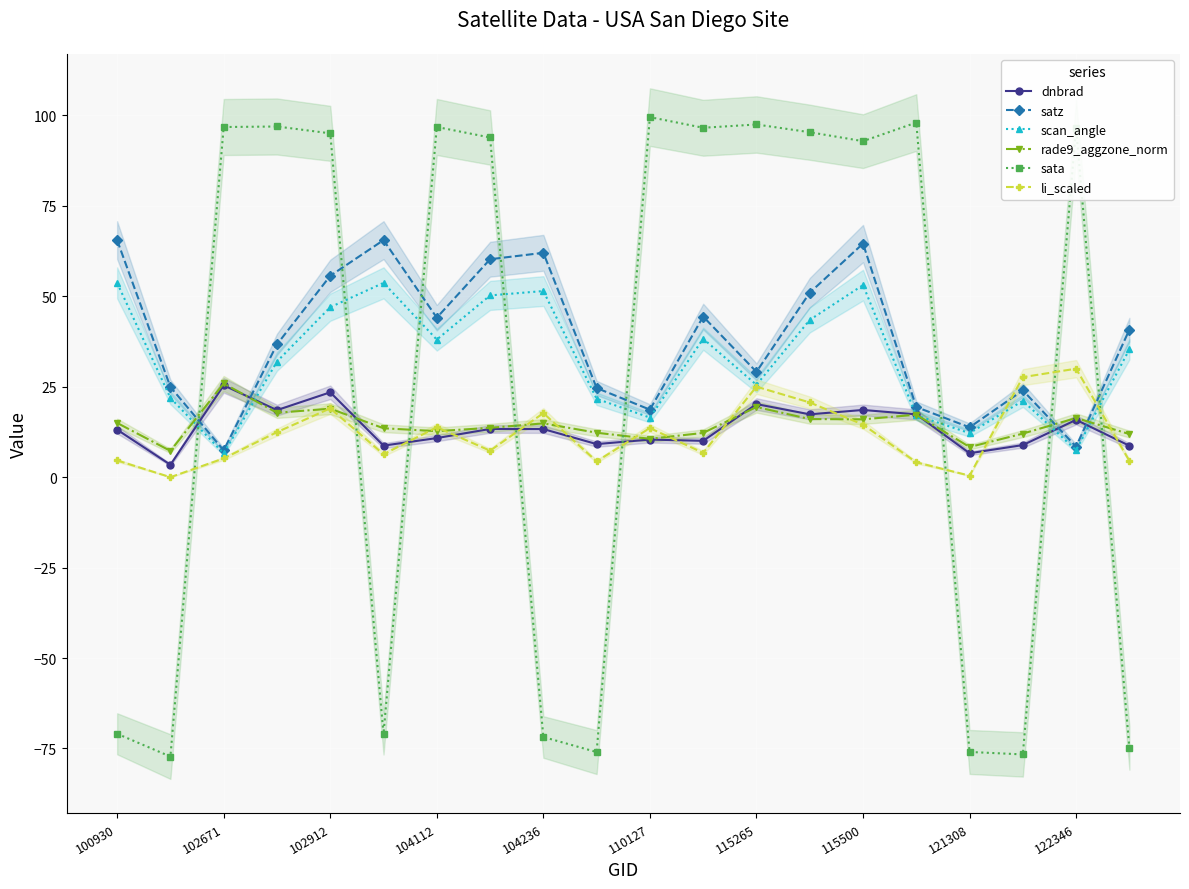

What is the sum of the rade9_aggzone_norm values at 110127 and 115265?

30.0